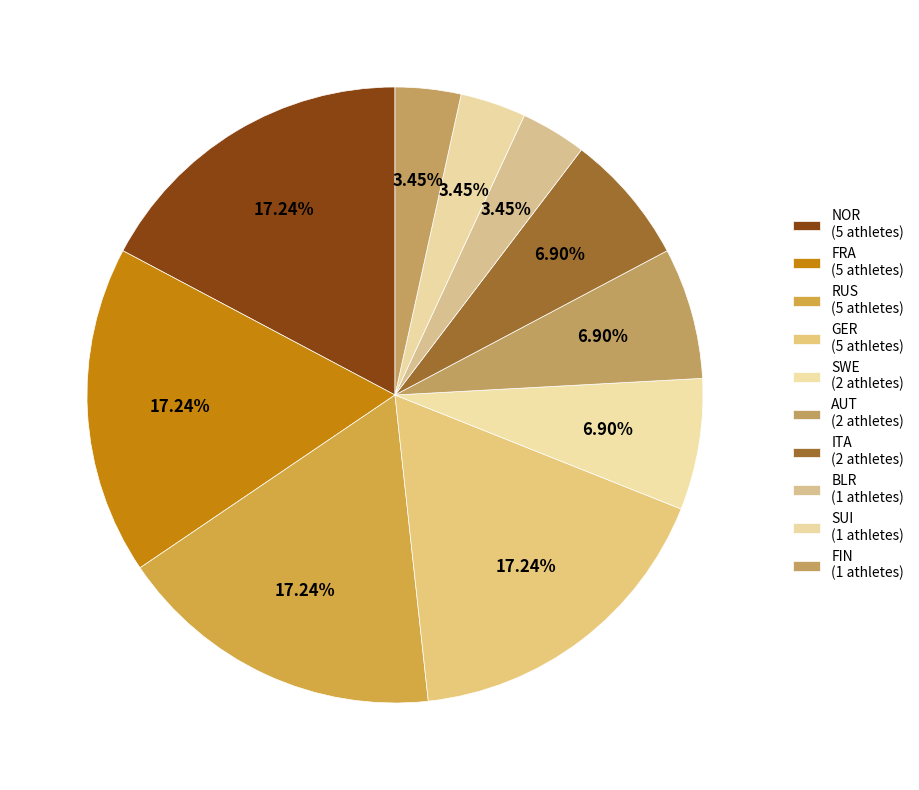

Count the number of slices in the pie.

10